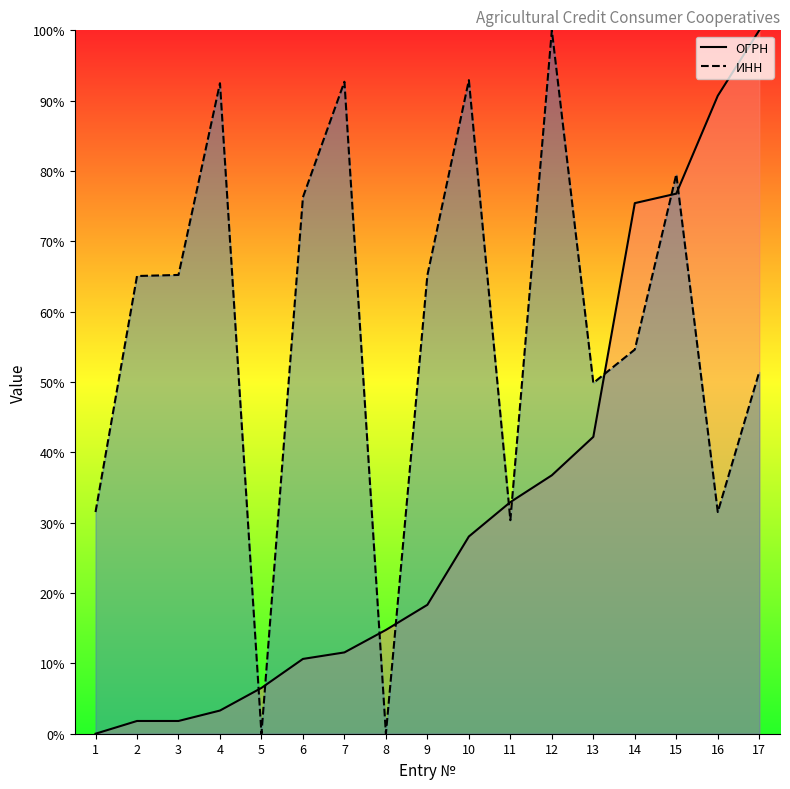

At which category is the sum across all series the highest?

15